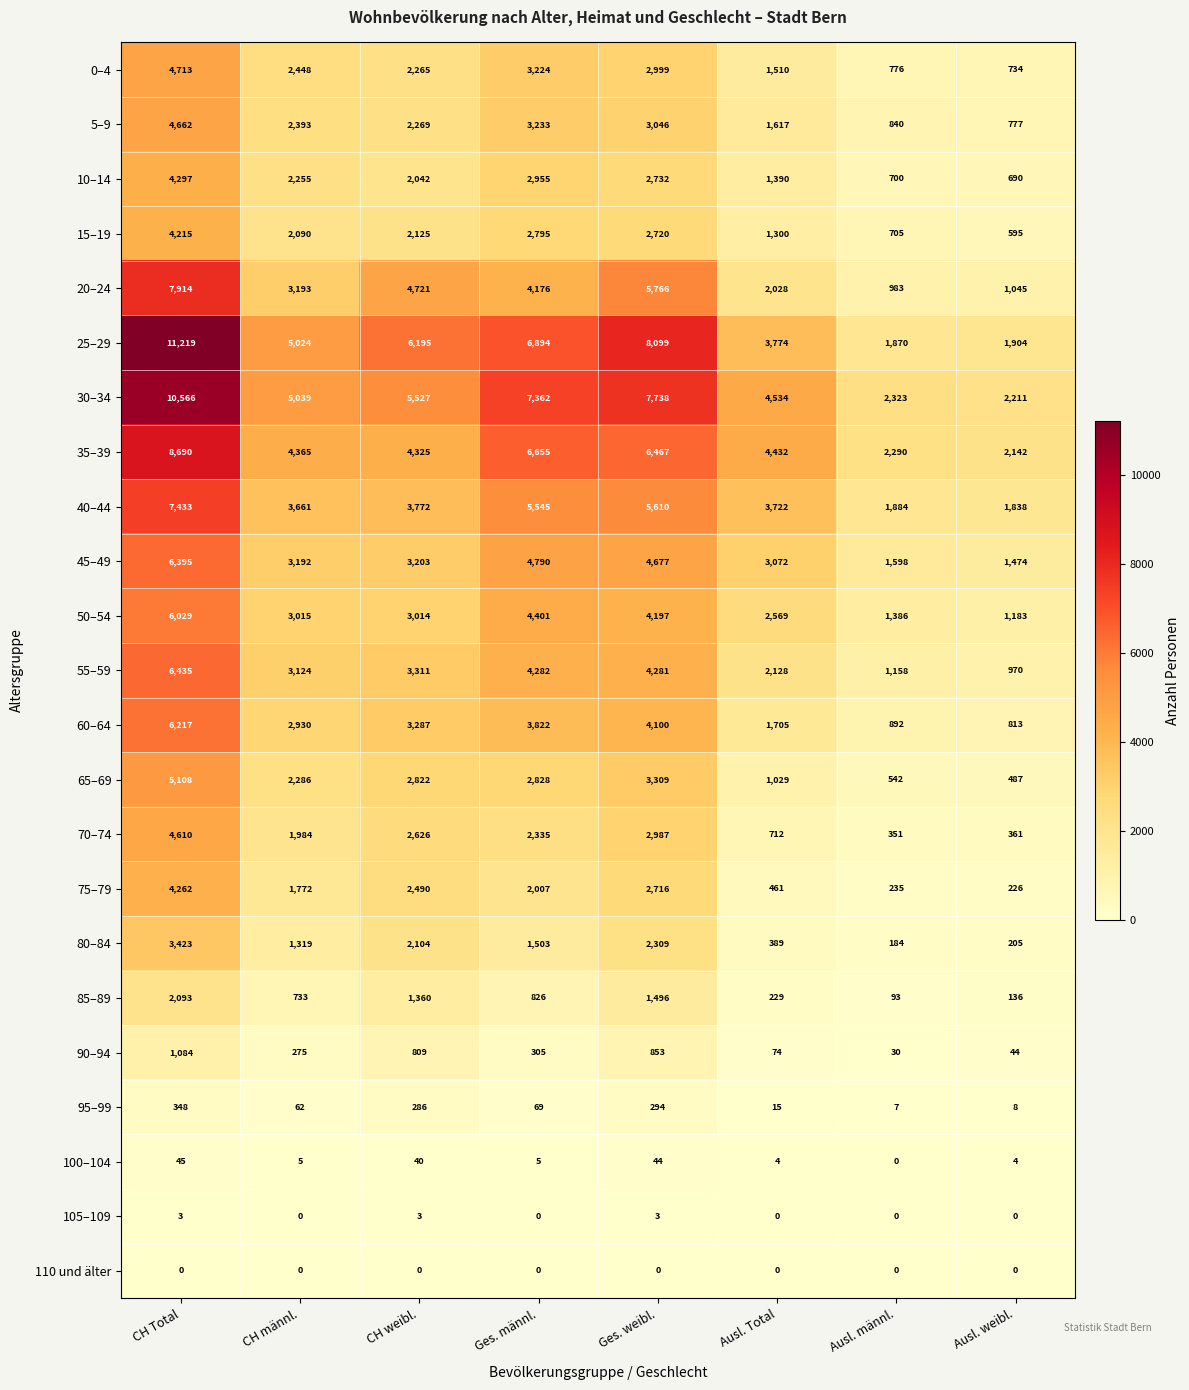

Is it true that 5–9 equals 5348 at Ges. männl.?

False